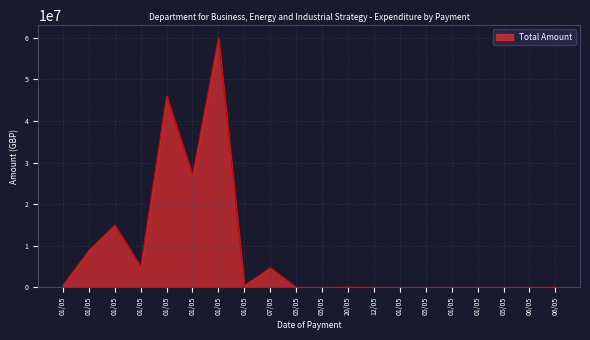

Approximately how many times larger is the value at 07/05 compared to 01/05?

0.1